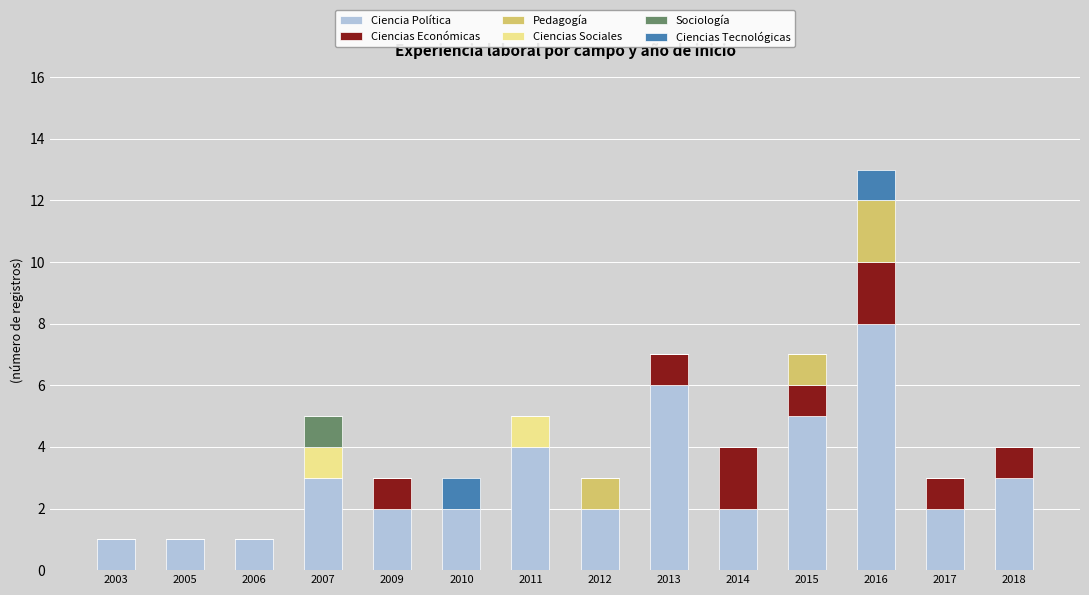

Is it true that Ciencia Política equals 13 at 2016?

False